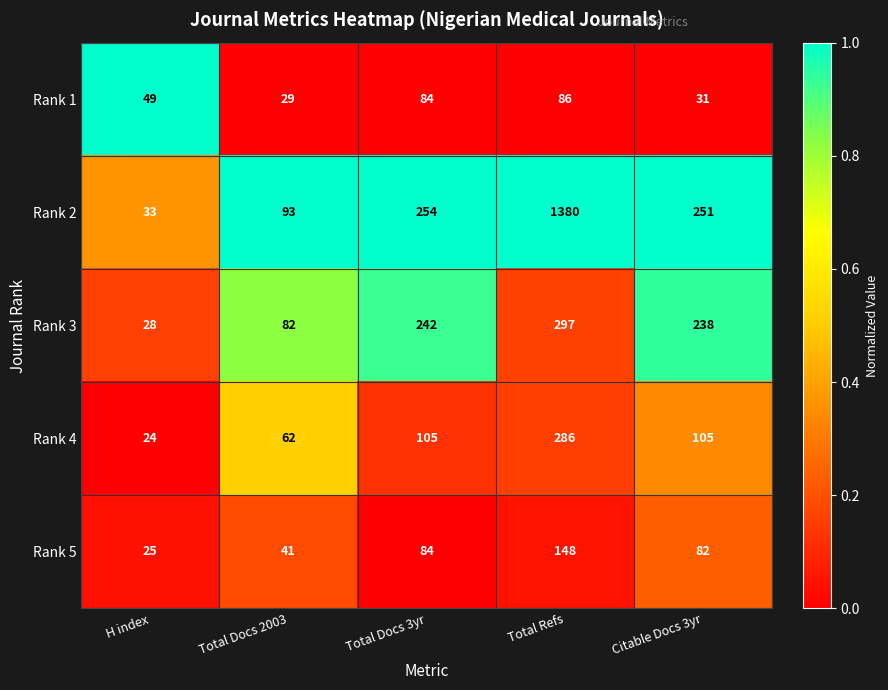

Rank the series by their maximum value, from highest to lowest.

Rank 2, Rank 3, Rank 4, Rank 5, Rank 1